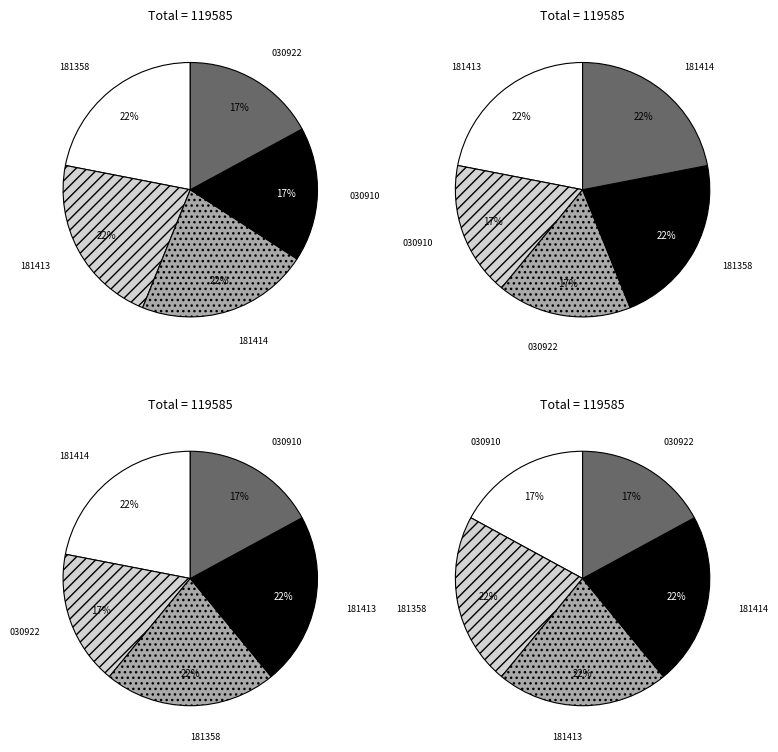

Do VT0604181414 and VT0604030922 together represent more than half of the pie?

No